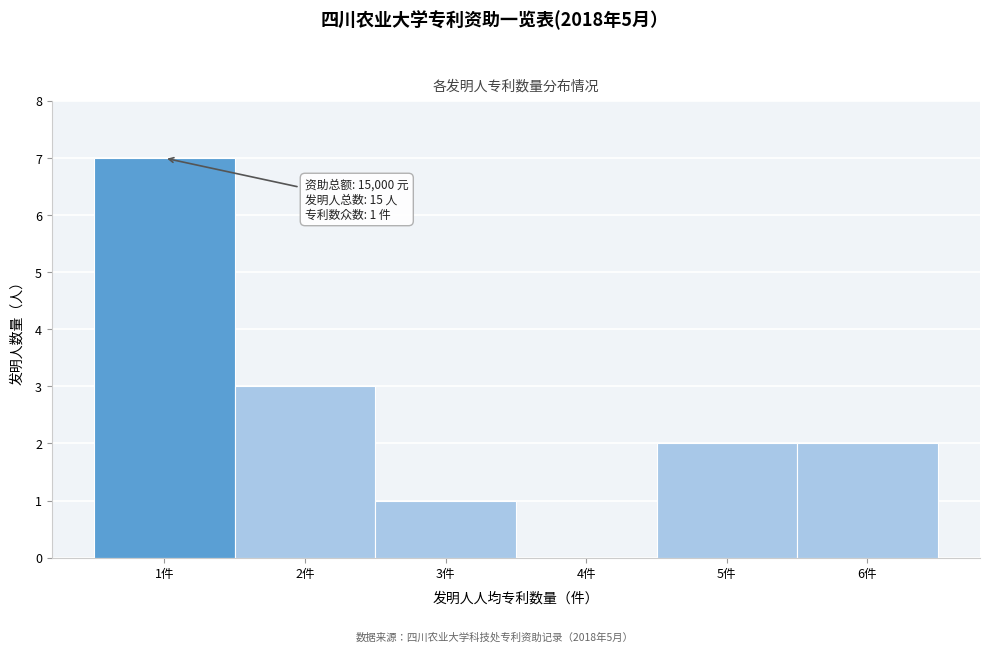

Which range on the x-axis has the tallest bar?

0.5 to 1.5